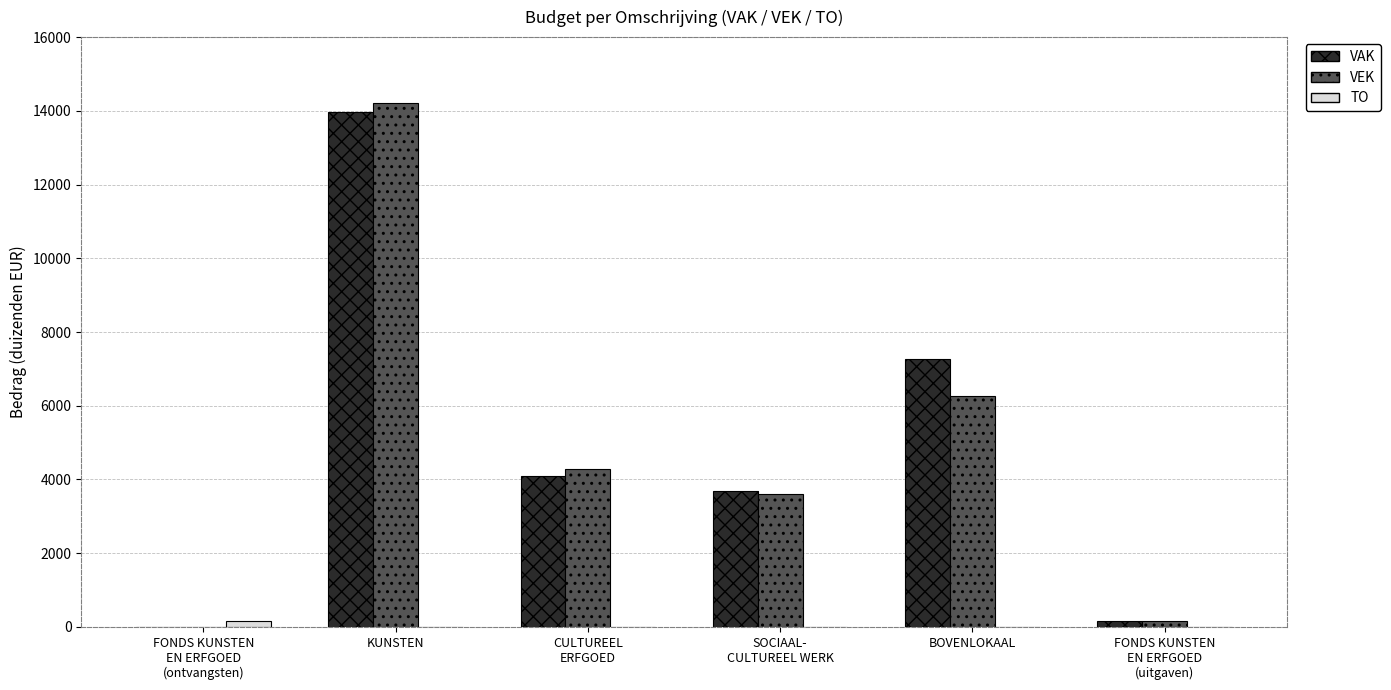

What is the greatest value displayed?

14219